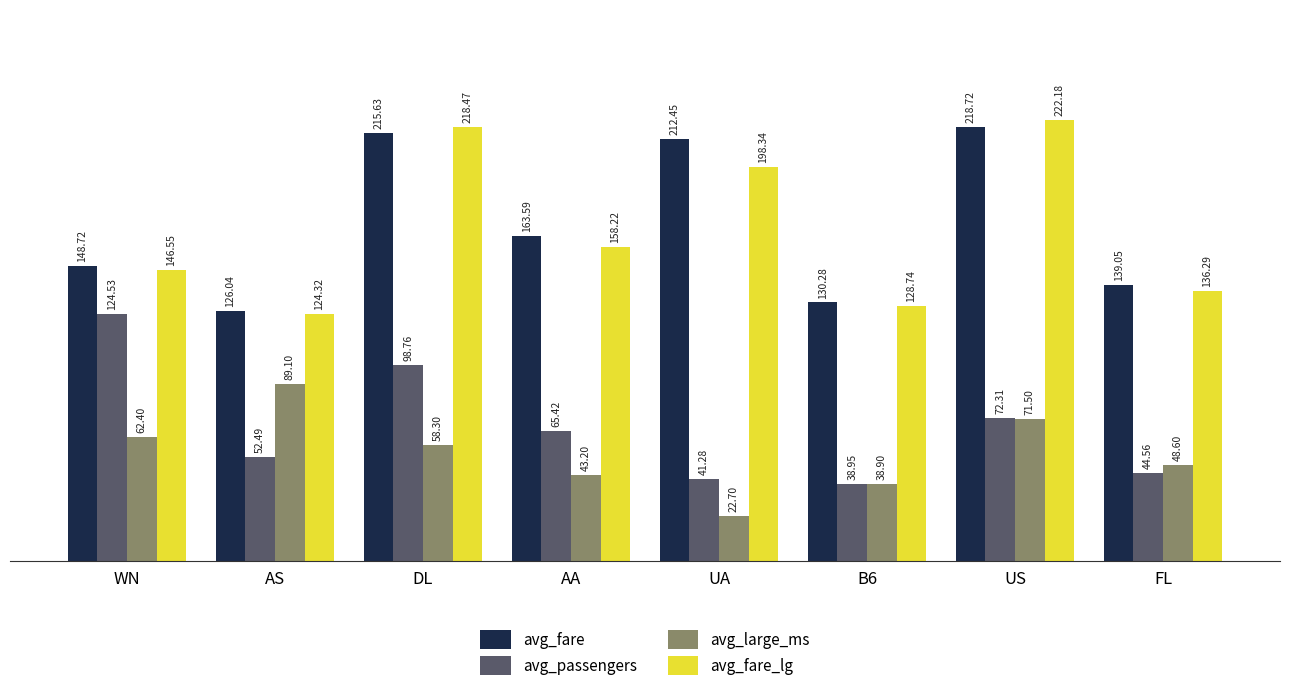

At which label does avg_passengers first exceed 65?

WN